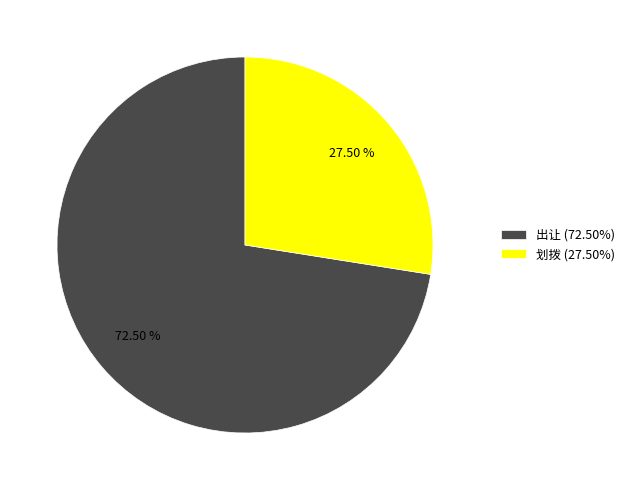

Is there a majority slice in this chart?

Yes